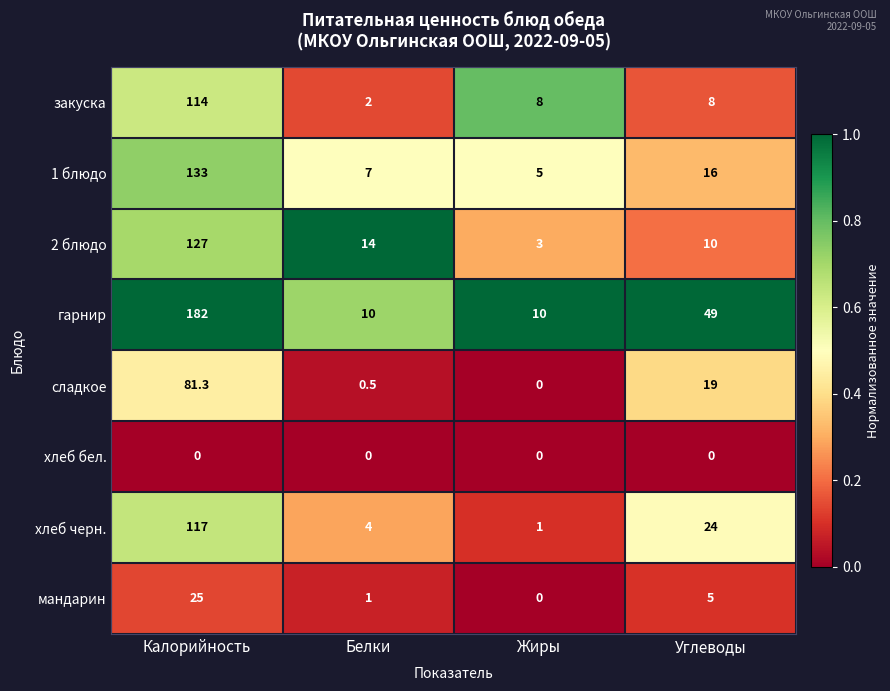

At which category is the sum across all series the highest?

Калорийность